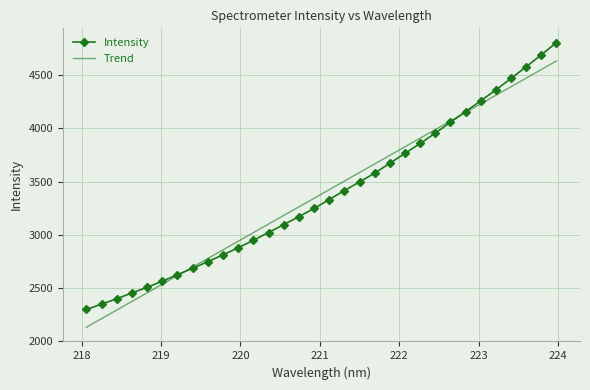

What is the maximum value shown in the chart?

4809.5